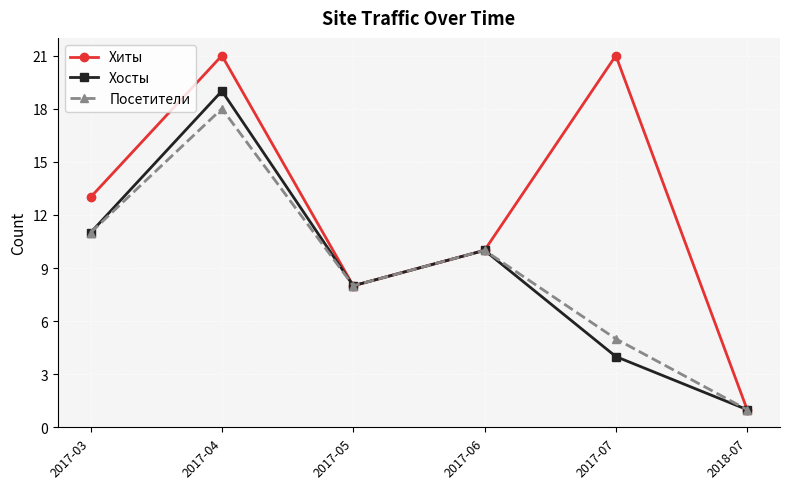

How many distinct data groups are displayed?

3